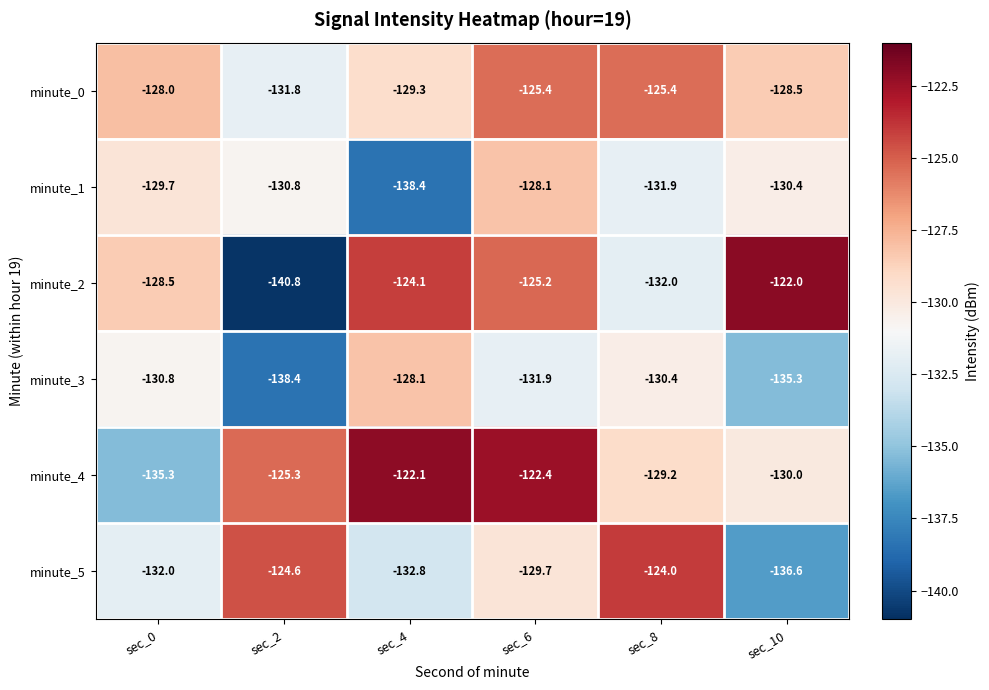

Which label corresponds to the smallest value in the chart?

sec_2